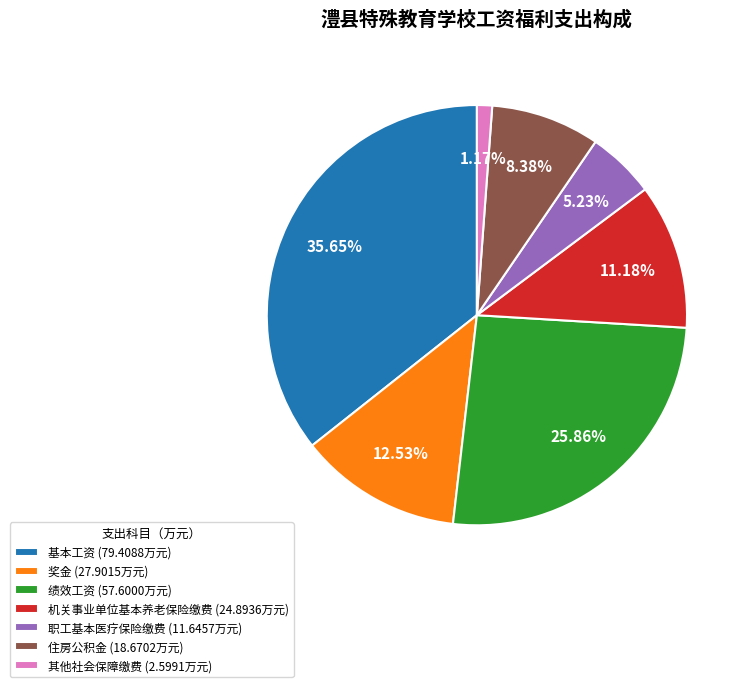

To the nearest percent, what is the average slice percentage?

14%